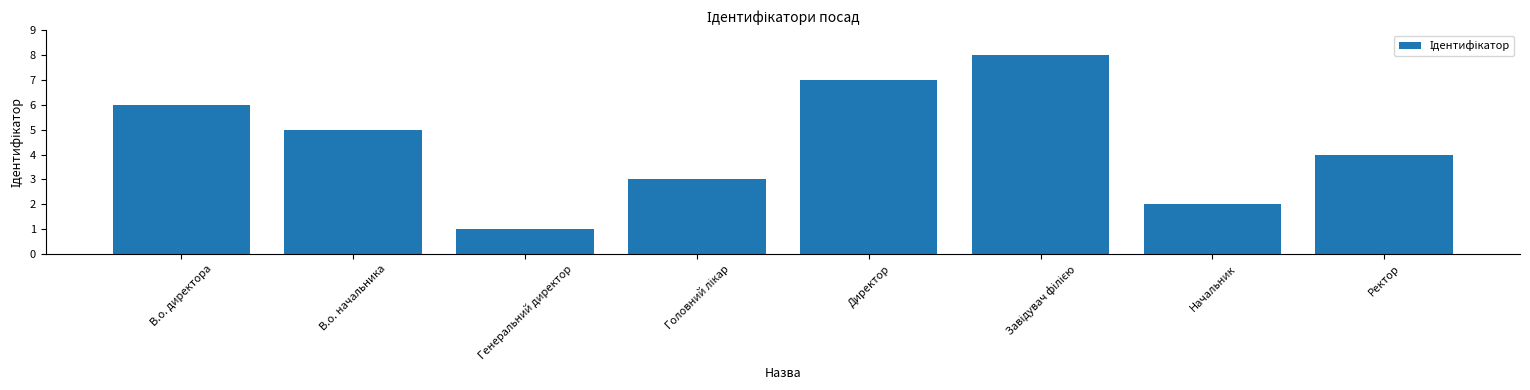

Reading left to right, what are all the values shown in this chart?

6	5	1	3	7	8	2	4